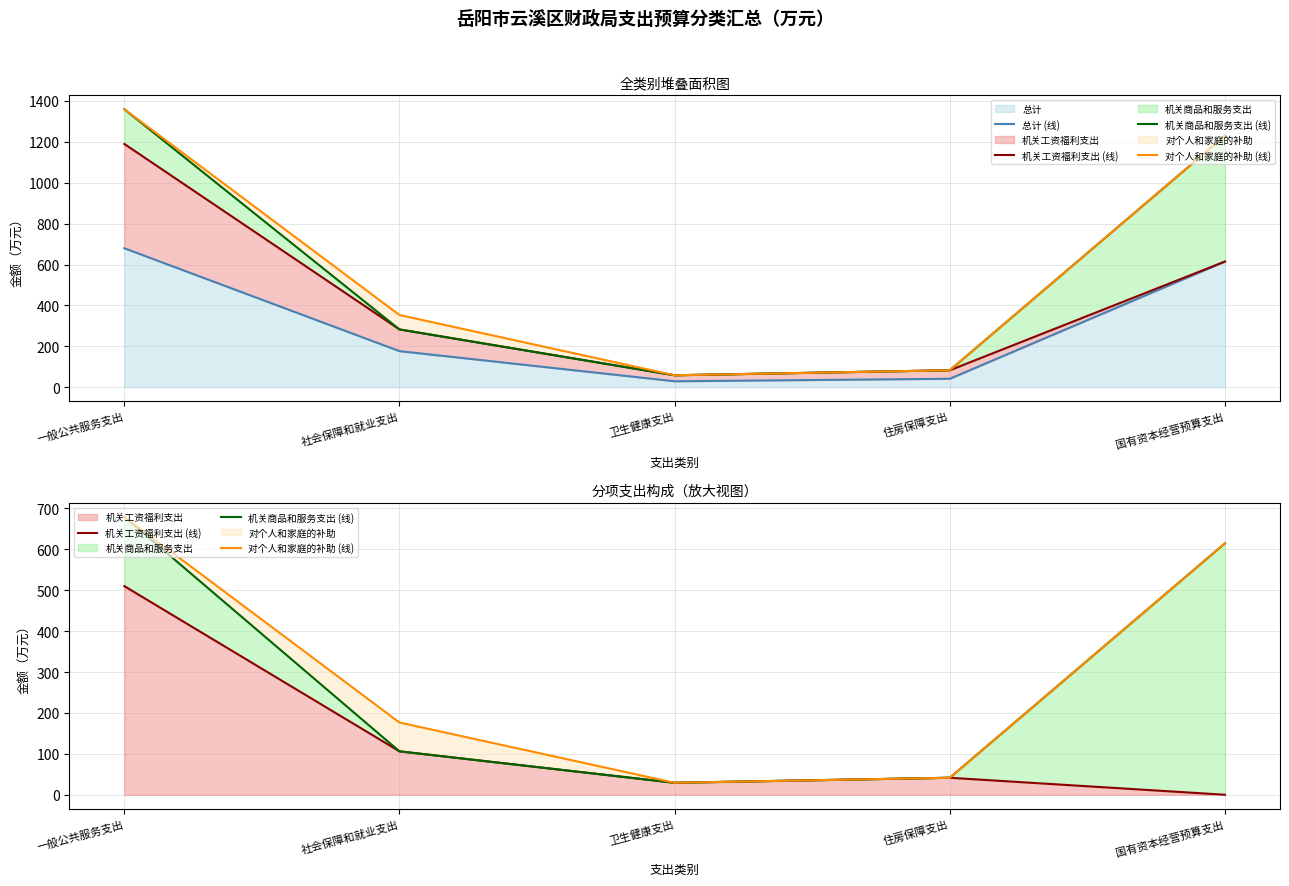

True or false: 对个人和家庭的补助 (线) and 总计 (线) cross at least once.

False